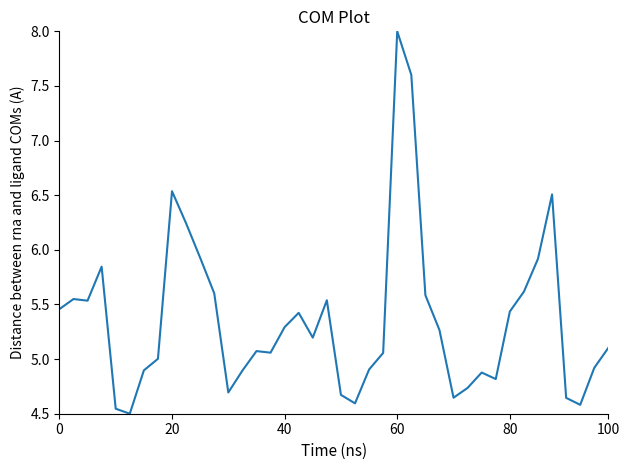

What is the greatest value displayed?

8.0